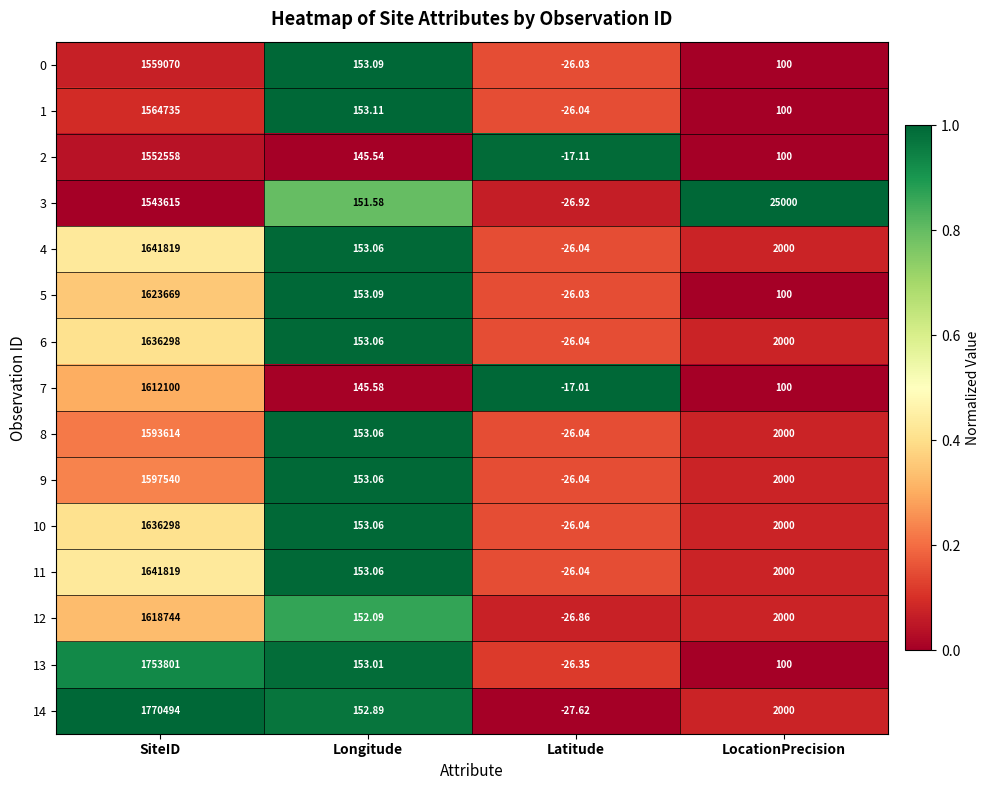

At which label does 13 reach its peak?

SiteID